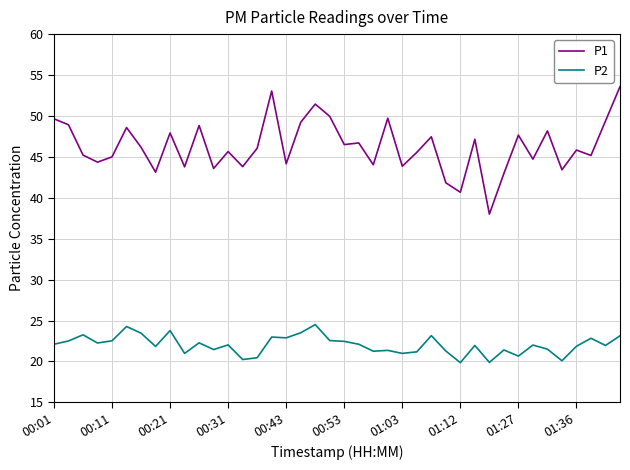

Is this an area chart (filled region under the line)?

No